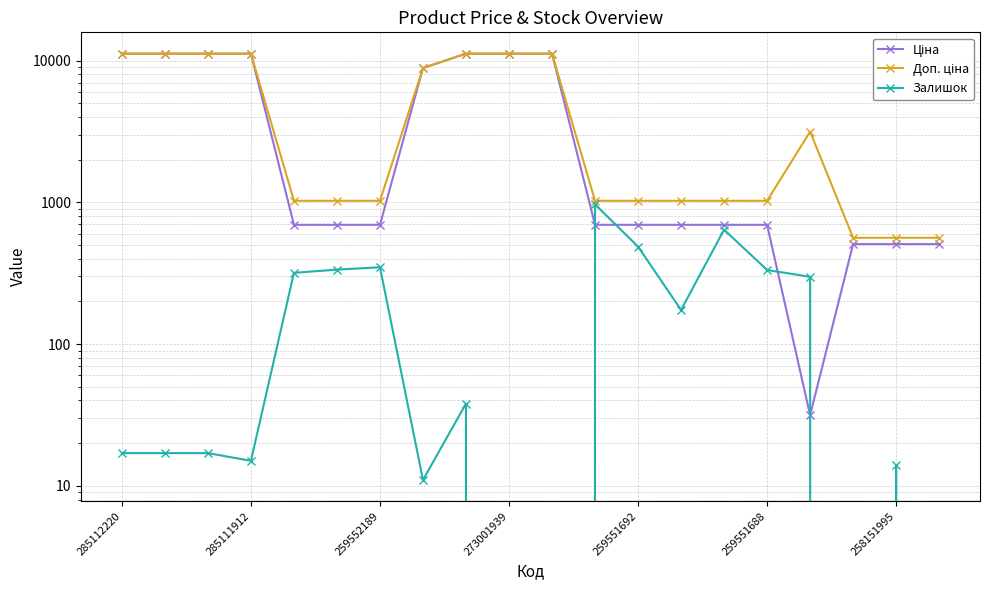

Is it true that Залишок equals 28.5 at 285111912?

False